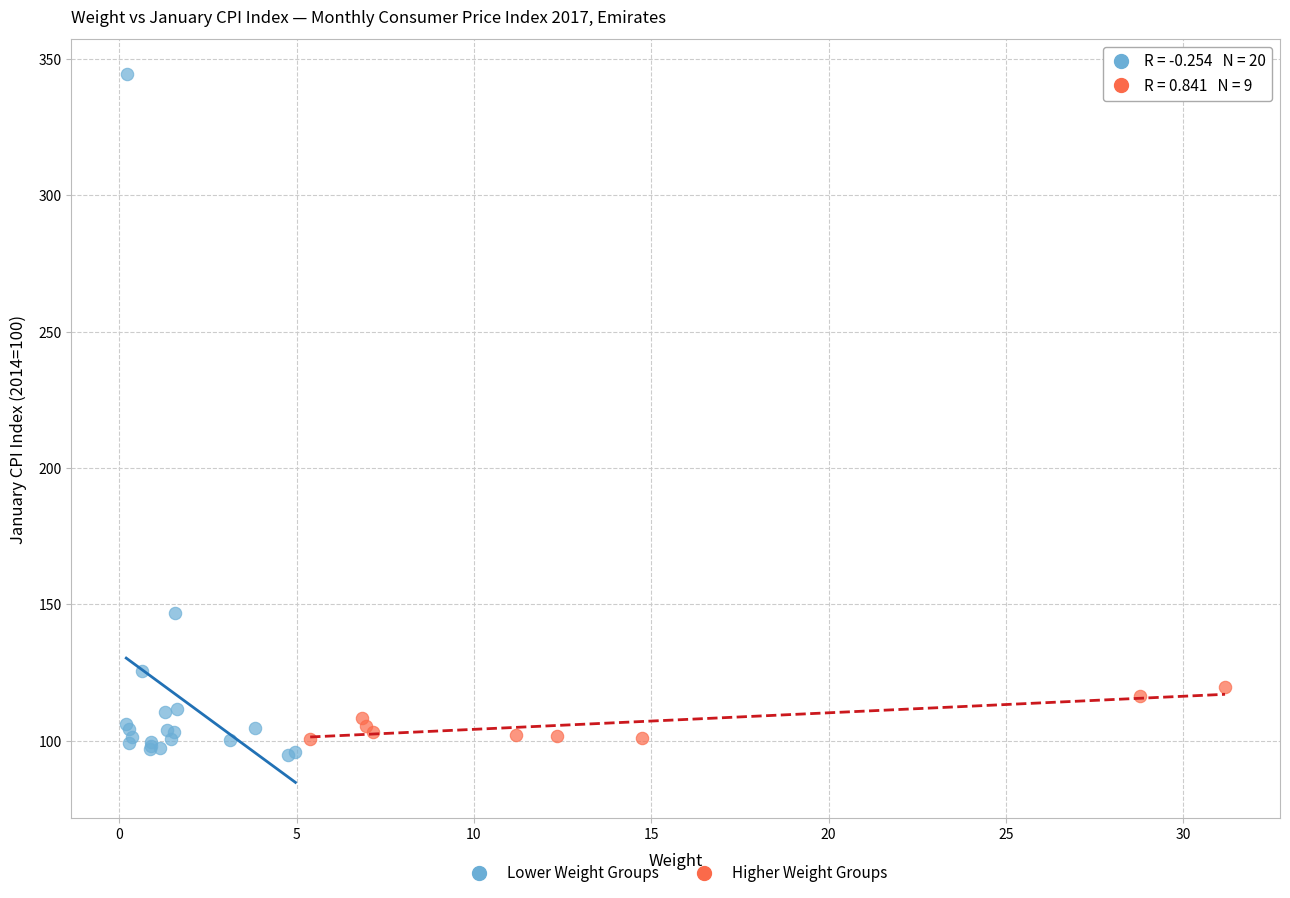

Which series has the largest Y range (max minus min)?

Lower Weight Groups